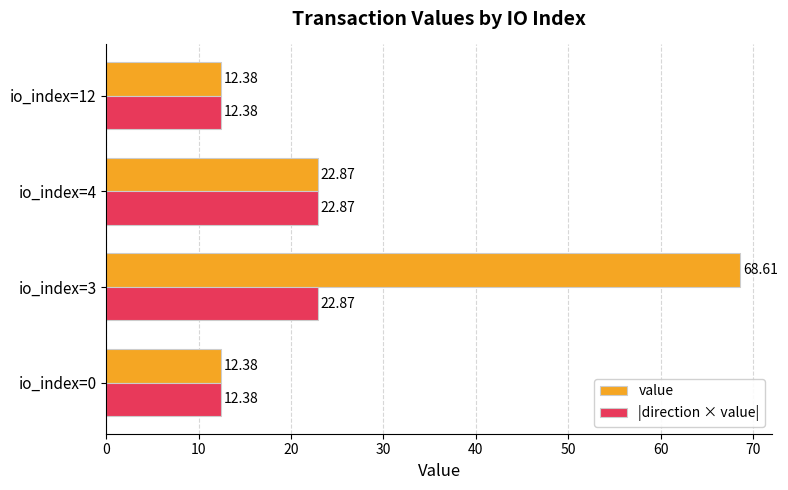

List the series in order of their overall mean, highest first.

value, |direction × value|